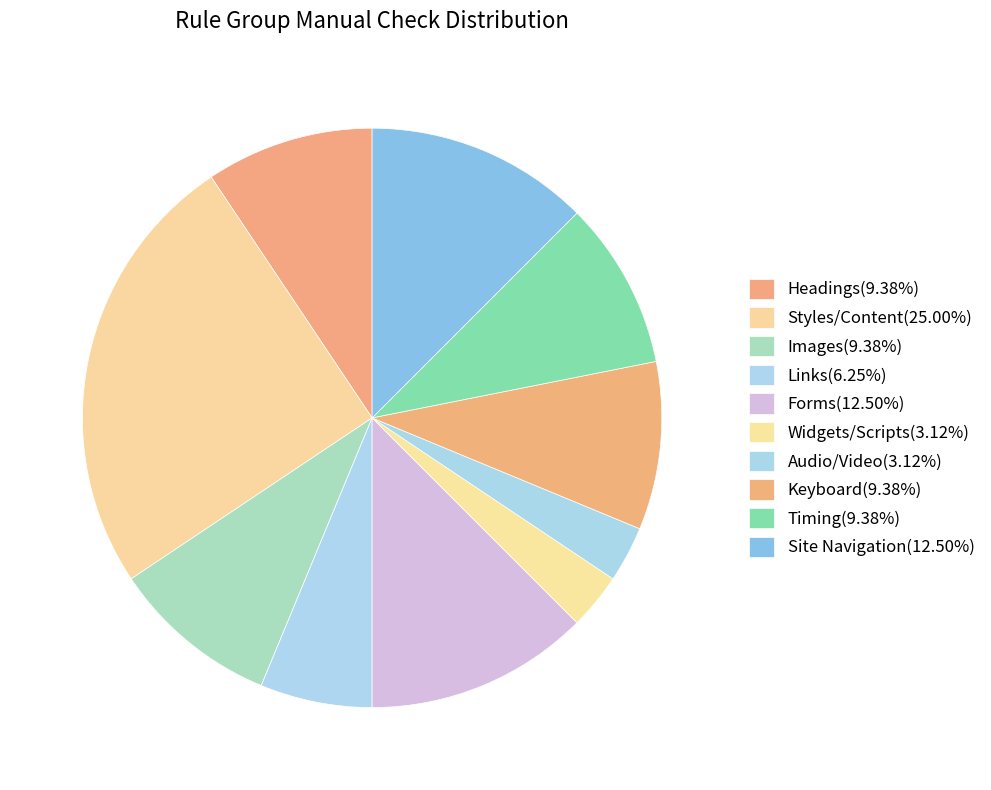

What is the ratio of the value at Forms to the value at Widgets/Scripts?

4.0